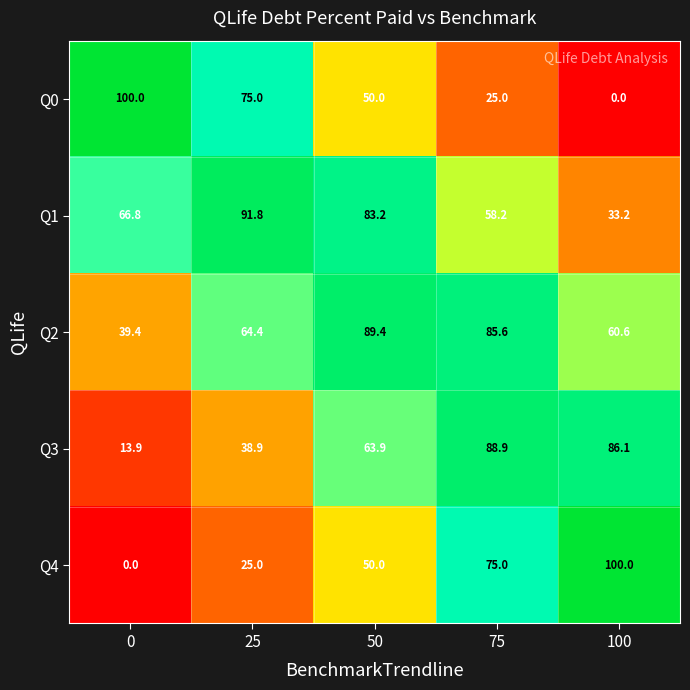

At 100, list the series in order from largest to smallest.

Q4, Q3, Q2, Q1, Q0